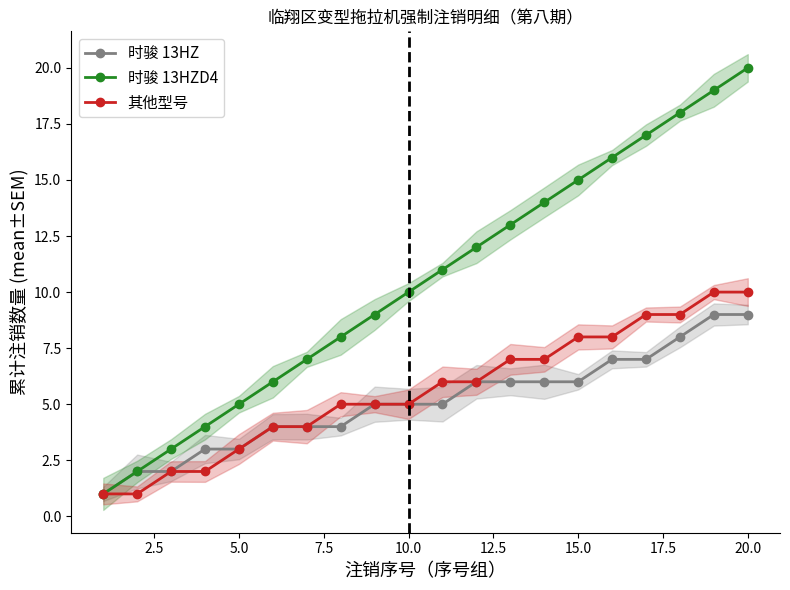

True or false: 其他型号 and 时骏 13HZ intersect in this chart.

False